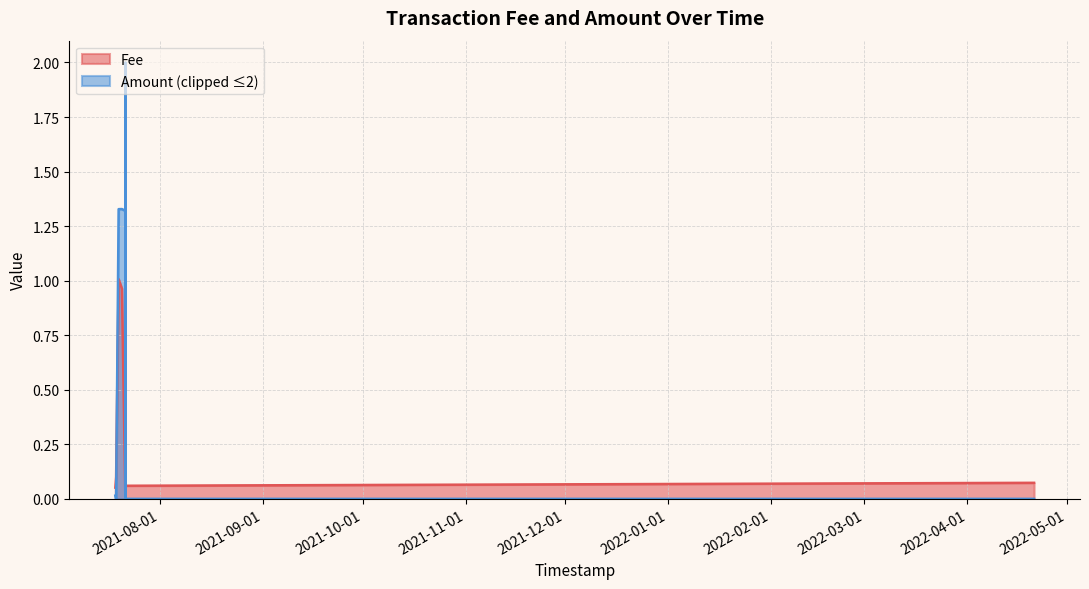

Rank the categories by value from lowest to highest.

2021-07-21 13:21:04, 2021-07-21 14:23:16, 2021-07-21 14:09:39, 2021-07-21 14:14:41, 2021-07-21 14:18:19, 2021-07-18 13:25:33, 2021-07-21 14:26:56, 2022-04-21 02:18:03, 2021-07-18 19:00:44, 2021-07-20 13:07:58, 2021-07-19 13:08:11